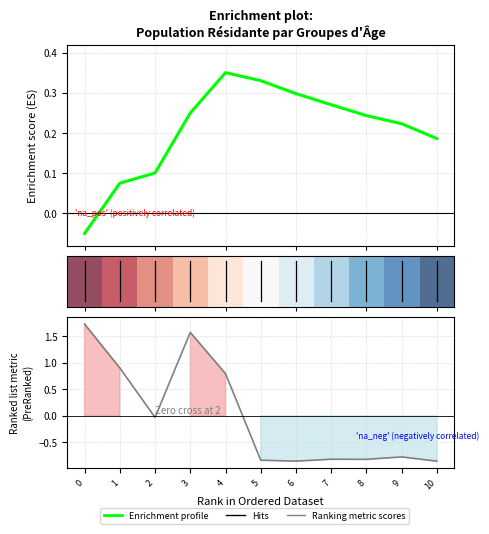

True or false: Ranking metric scores has a value of -0.4 at 10.

False